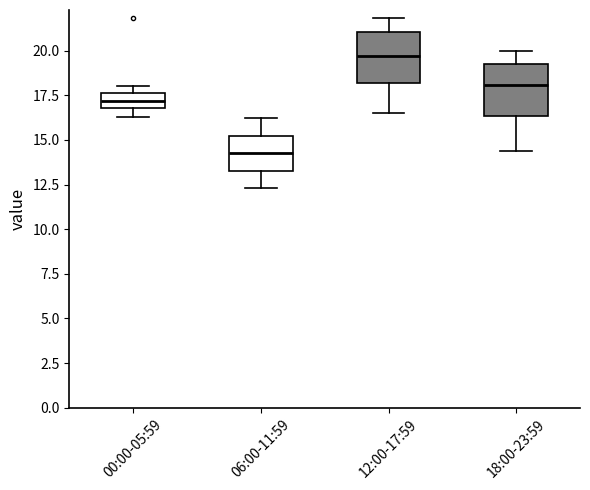

Reading left to right, transcribe this box plot: for each box, give where its median line is, the range the box spans, and where its two whiskers end, as read against the y-axis. The values are not printed on the chart, so give them approximately, as read against the axis.

00:00-05:59: median 17.0 (inside the box), box 17.0 to 17.5, whiskers 16.5 to 18.0
06:00-11:59: median 14.5, box 13.5 to 15.0, whiskers 12.5 to 16.0
12:00-17:59: median 19.5, box 18.0 to 21.0, whiskers 16.5 to 22.0
18:00-23:59: median 18.0, box 16.5 to 19.5, whiskers 14.5 to 20.0